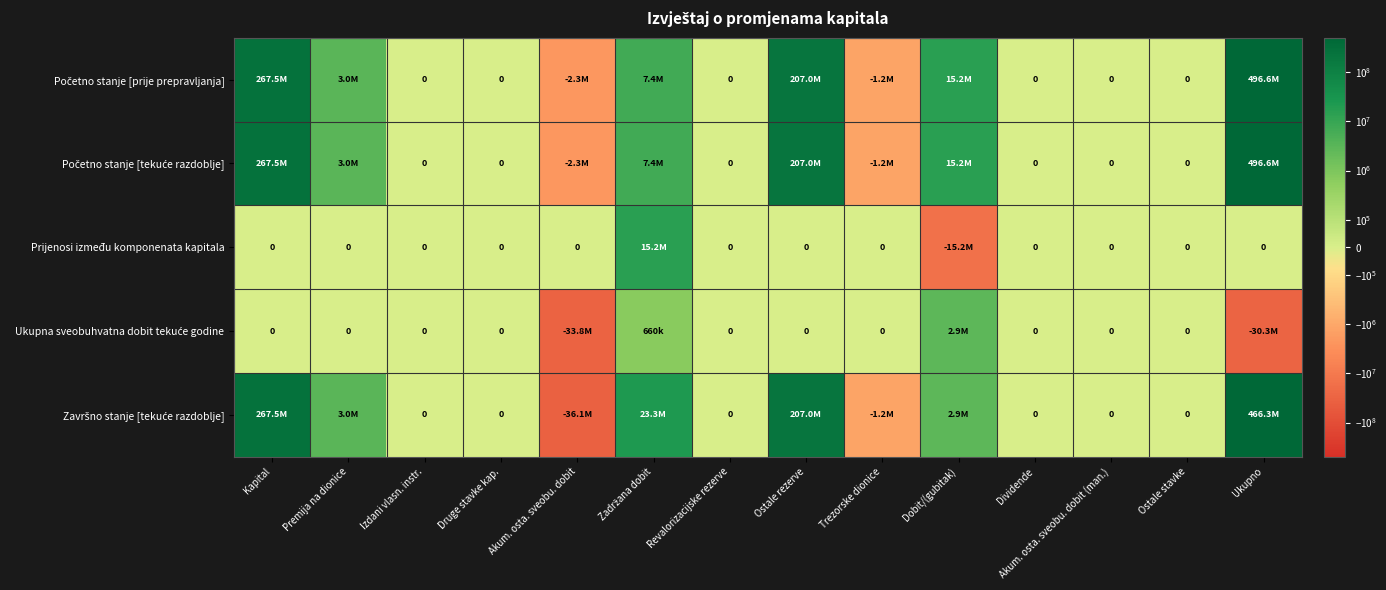

The value of Prijenosi između komponenata kapitala at Ukupno is 0. True or false?

True